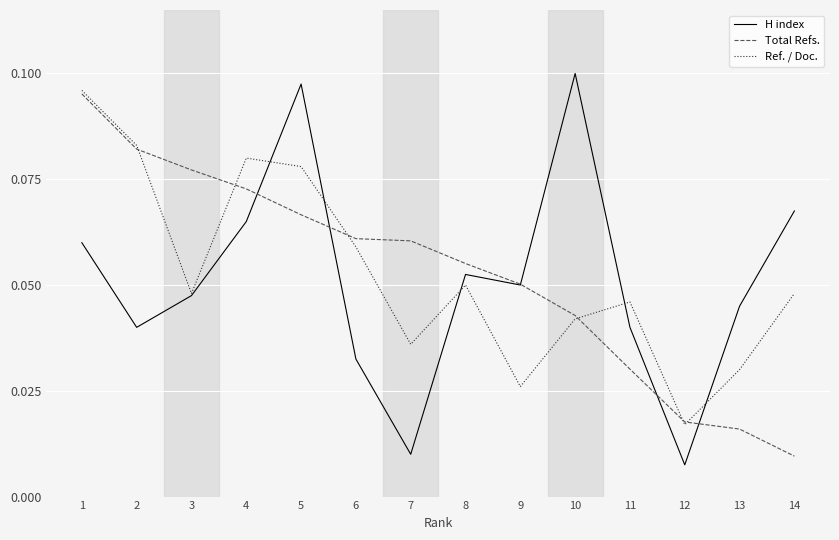

Where is Total Refs. nearest to the value 0?

14